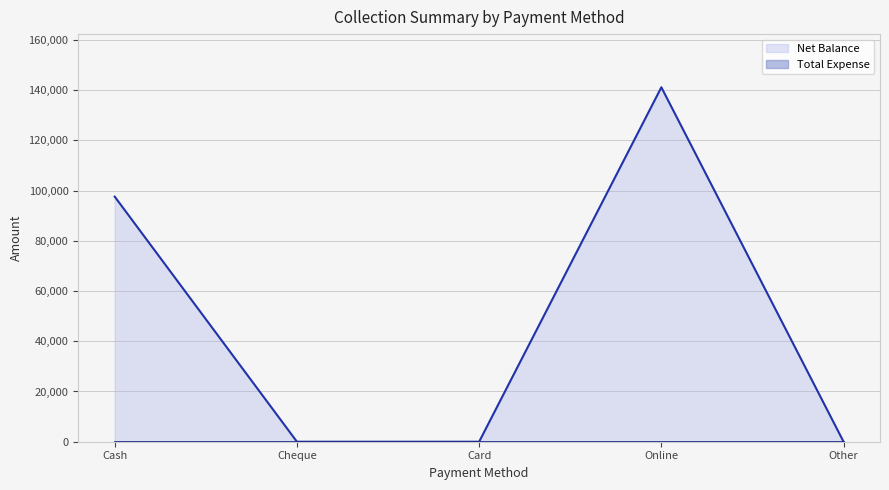

How many lines are shown in the chart?

2